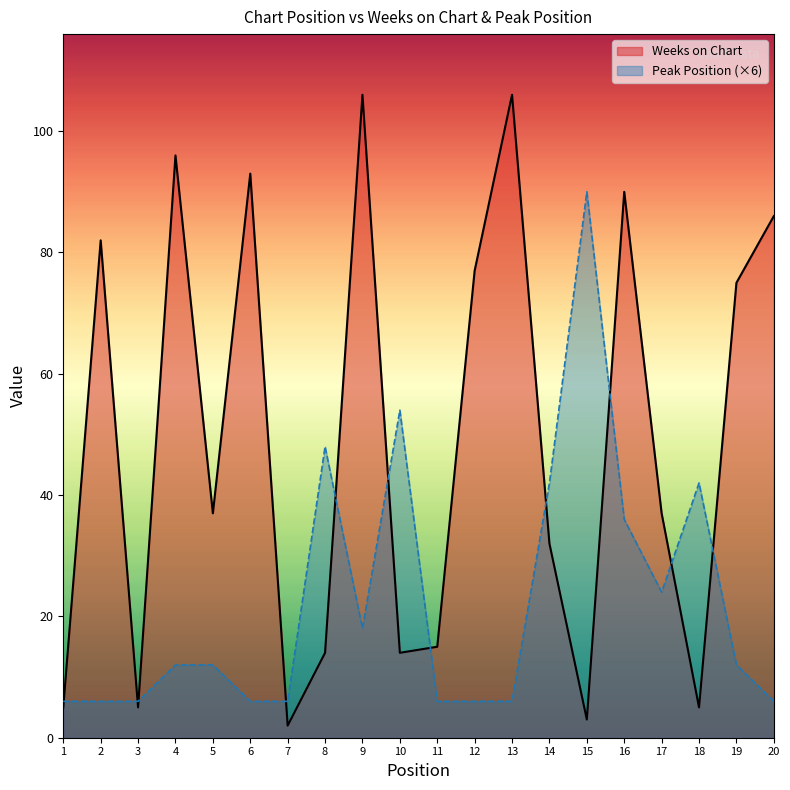

How many intersections are there between Weeks on Chart and Peak Position?

11